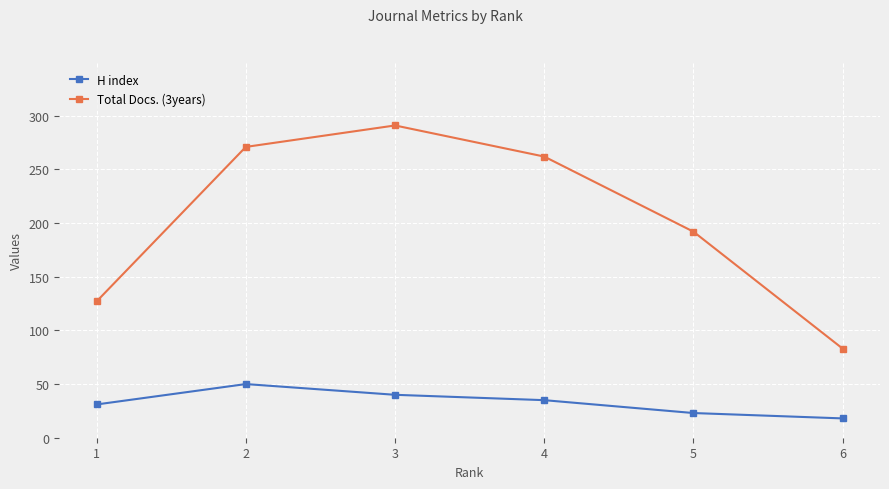

Rank the series by their average value, from highest to lowest.

Total Docs. (3years), H index